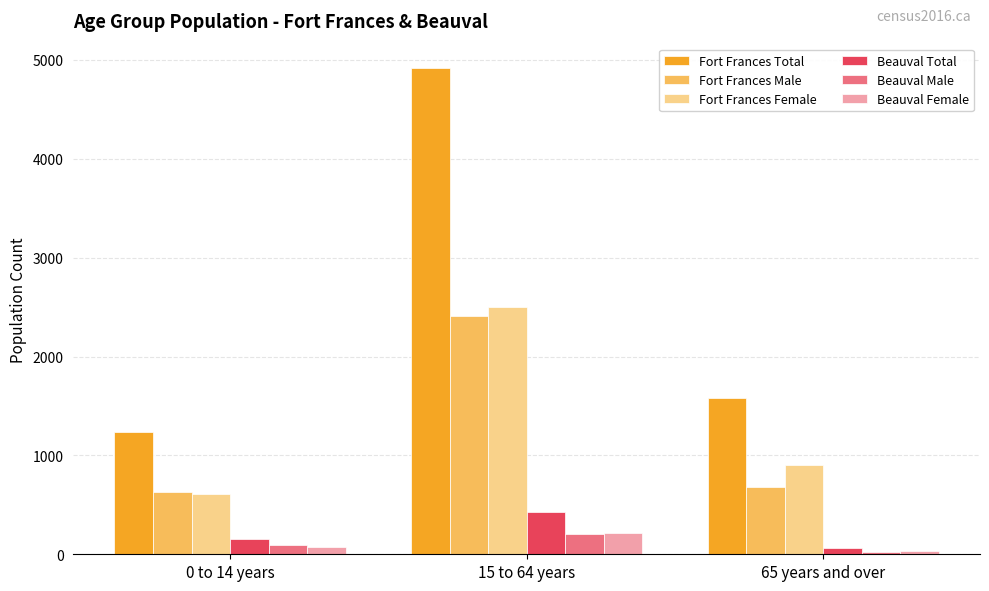

What is the label of the 1st bar from the left?

0 to 14 years